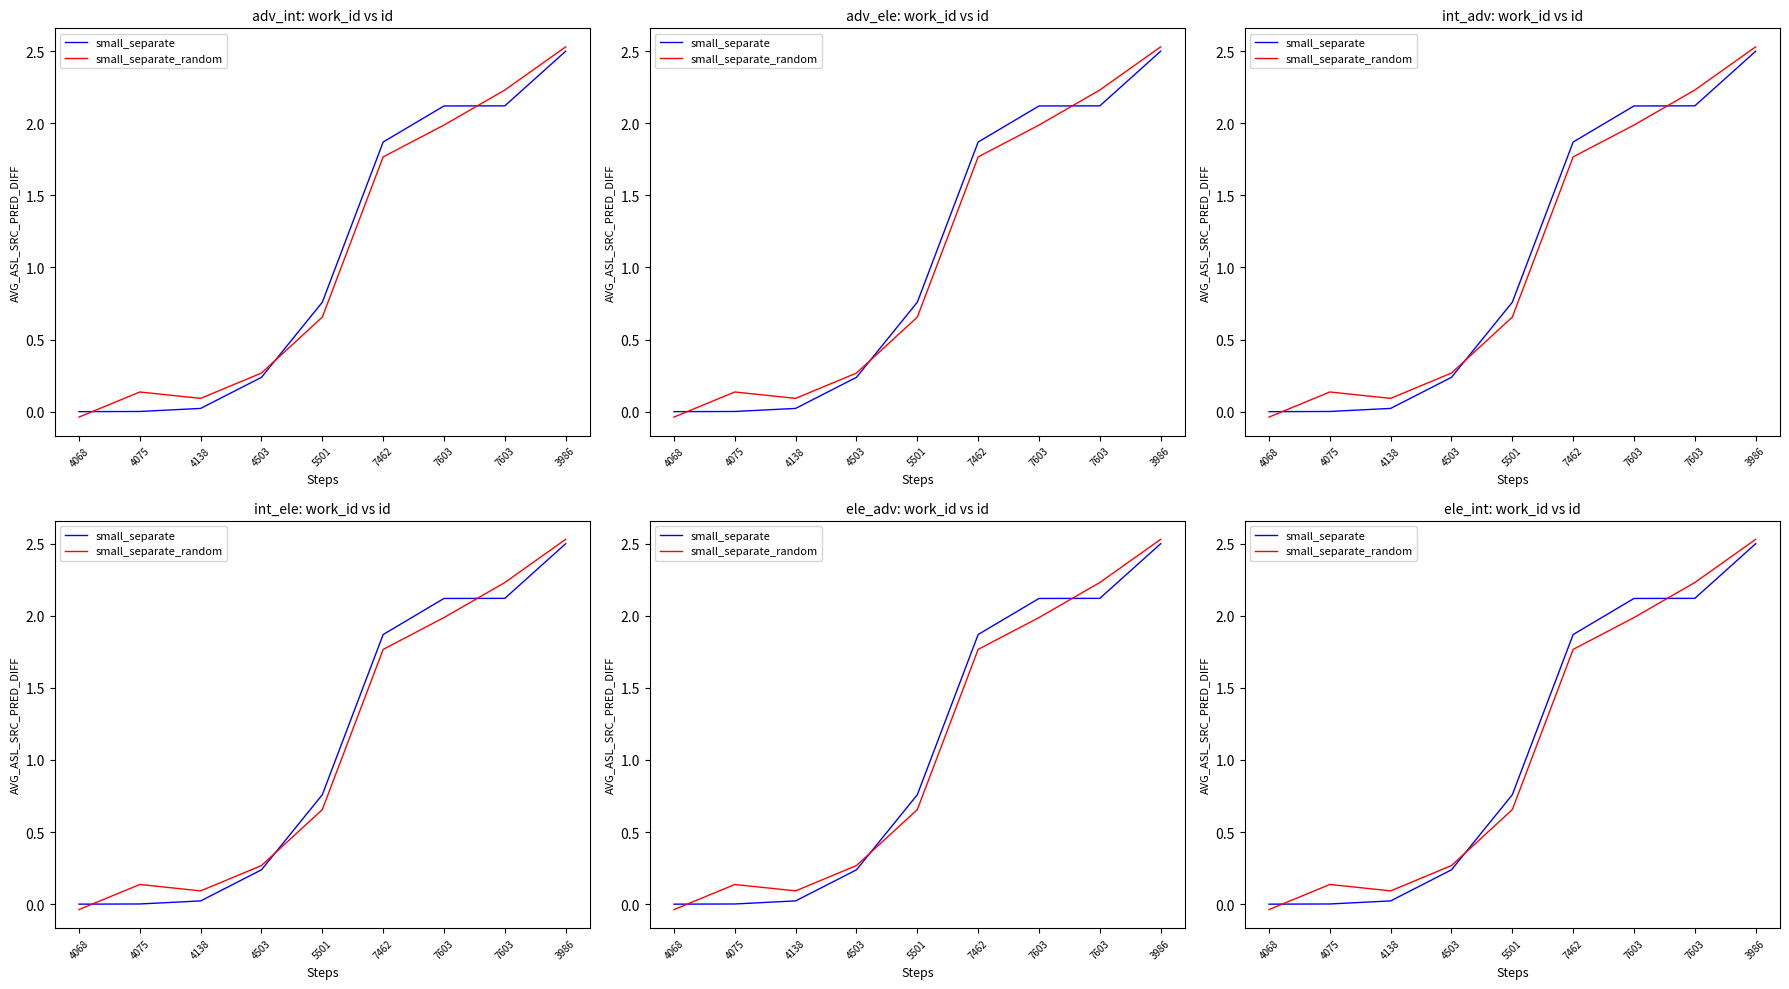

Reading right to left, what are all the values shown in this chart?

small_separate: 3986=2.5	7603=2.1	7603=2.1	7462=1.9	5501=0.8	4503=0.2	4138=0.0	4075=0.0	4068=0.0
small_separate_random: 3986=2.5	7603=2.2	7603=2.0	7462=1.8	5501=0.7	4503=0.3	4138=0.1	4075=0.1	4068=-0.0